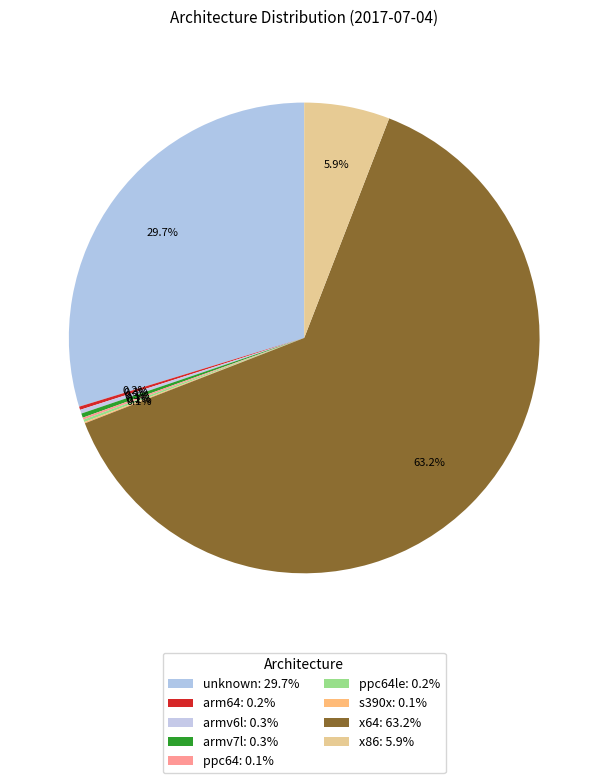

What is the majority slice?

x64